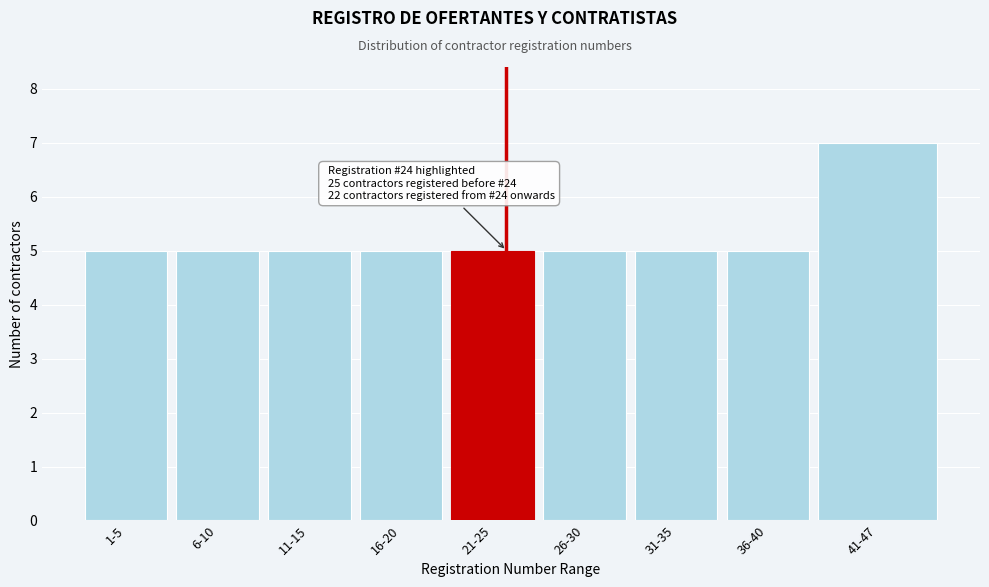

Reading right to left, list all the values displayed in this chart.

41-47=7	36-40=5	31-35=5	26-30=5	21-25=5	16-20=5	11-15=5	6-10=5	1-5=5